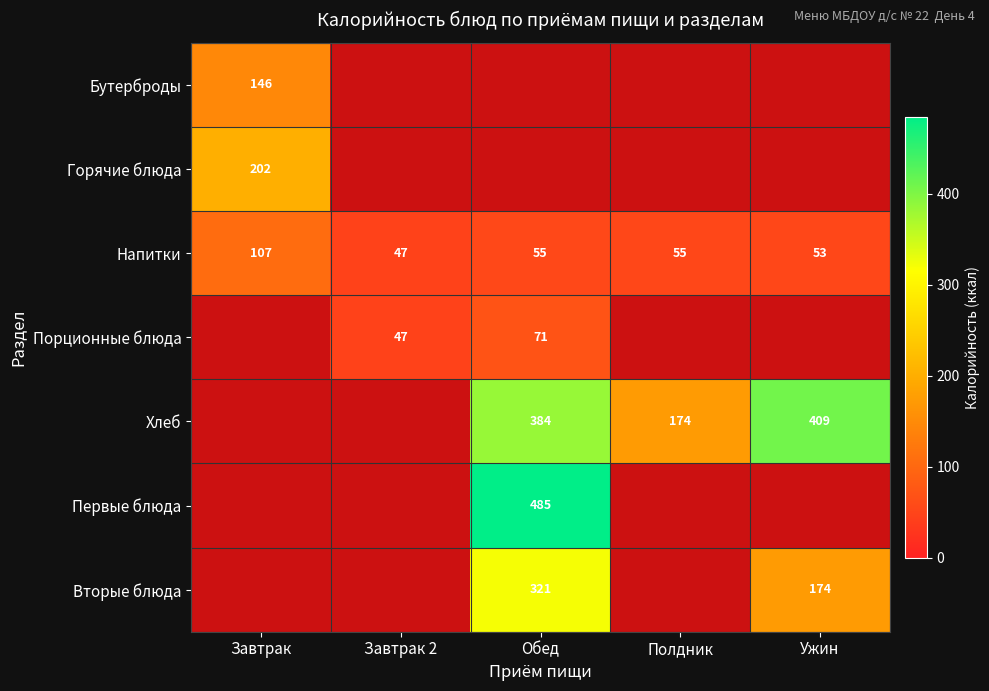

What is the lowest value of the Напитки series?

47